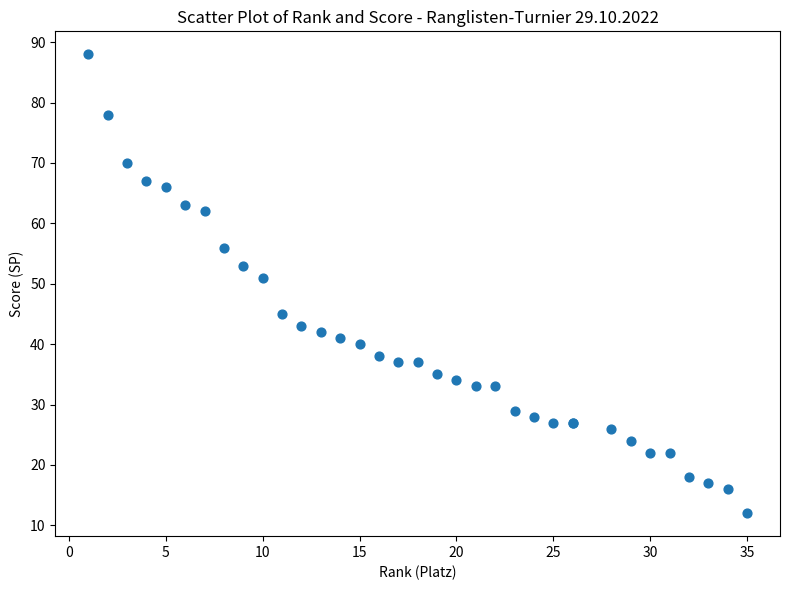

What Y value in the scatter plot is closest to 50?

51